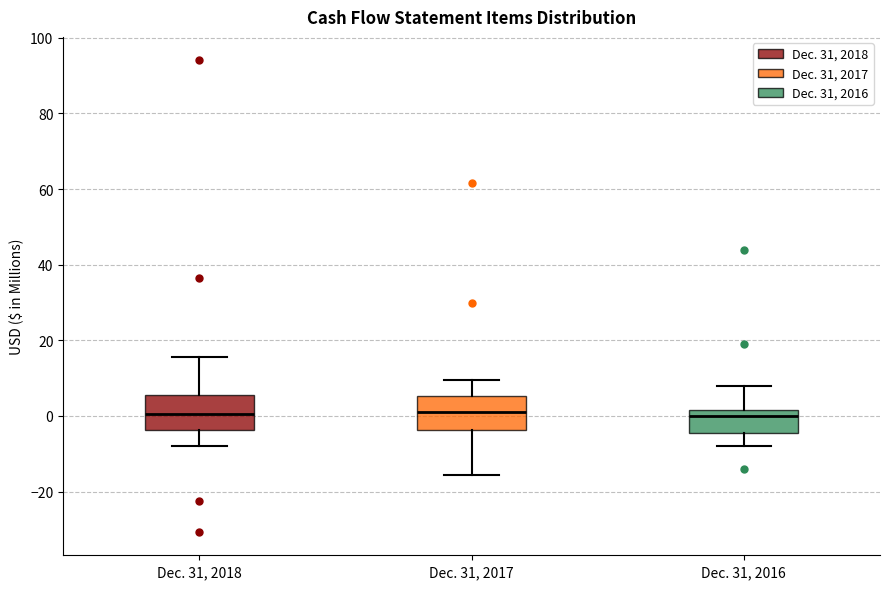

Reading left to right, read every box against the y-axis: the position of its median line, the range the box covers, and the ends of its whiskers. The values are not printed on the chart, so give them approximately, as read against the axis.

Dec. 31, 2018: median 0, box -4 to 6, whiskers -8 to 16
Dec. 31, 2017: median 2, box -4 to 6, whiskers -16 to 10
Dec. 31, 2016: median 0, box -4 to 2, whiskers -8 to 8